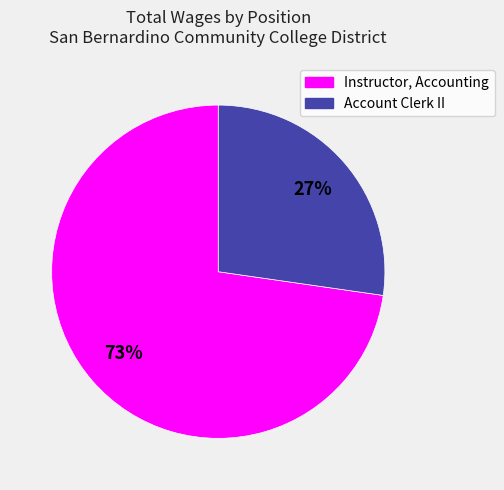

To the nearest percent, what portion does Instructor, Accounting represent?

73%